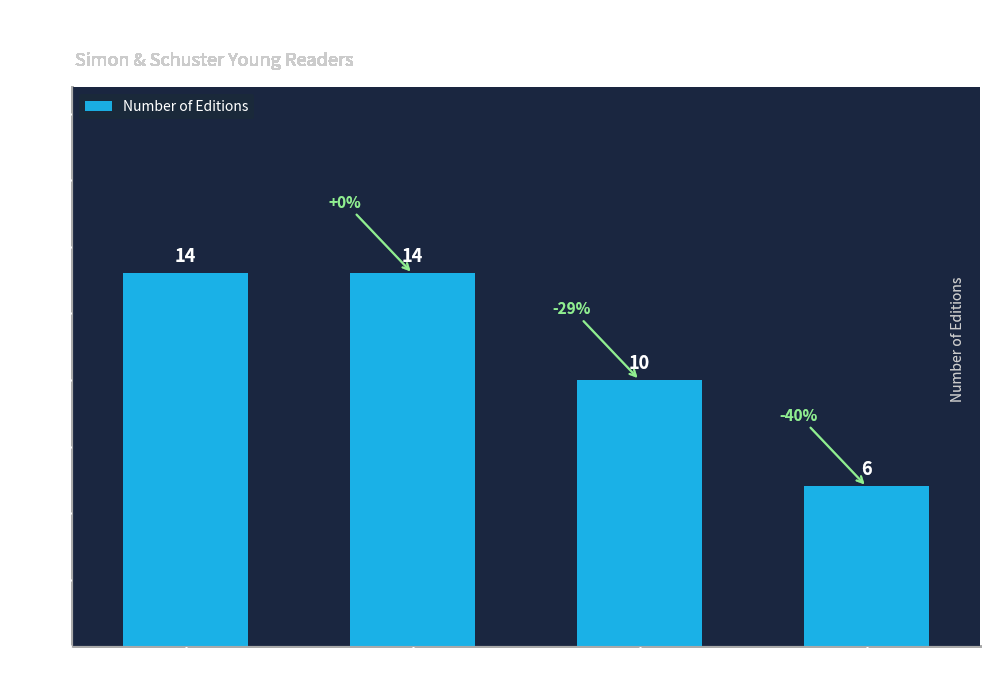

What is the label of the 4th bar from the right?

eBook